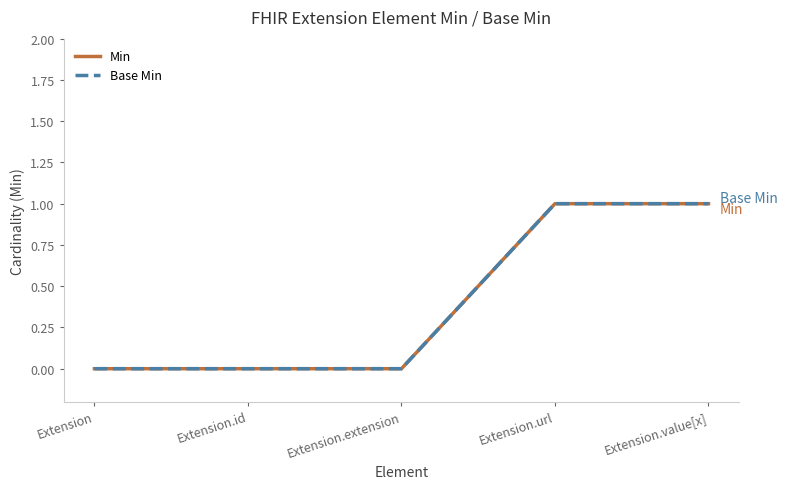

Does the chart have visible grid lines?

No